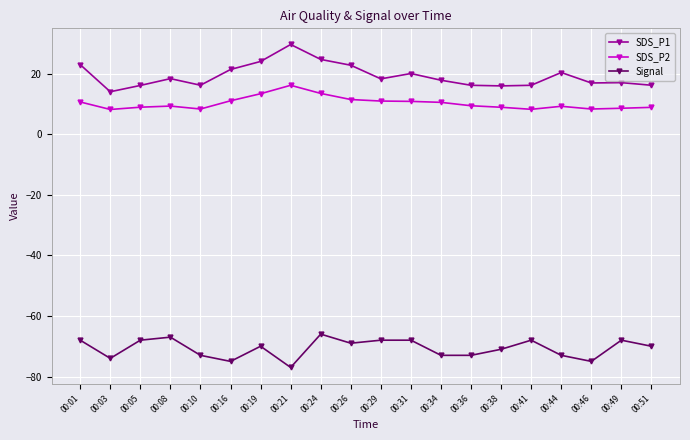

The value of SDS_P1 at 00:26 is 37.0. True or false?

False